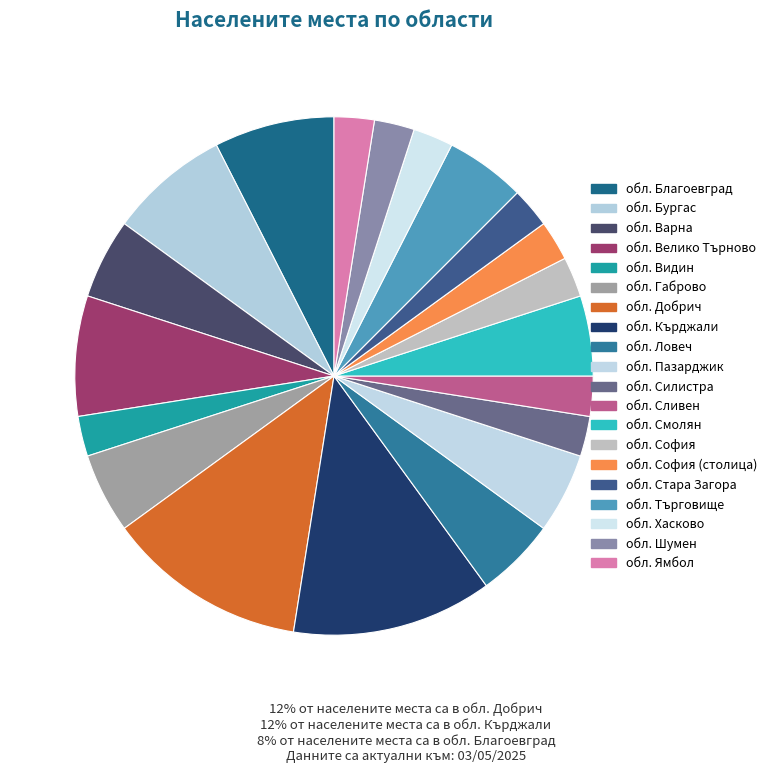

Count the number of slices in the pie.

20